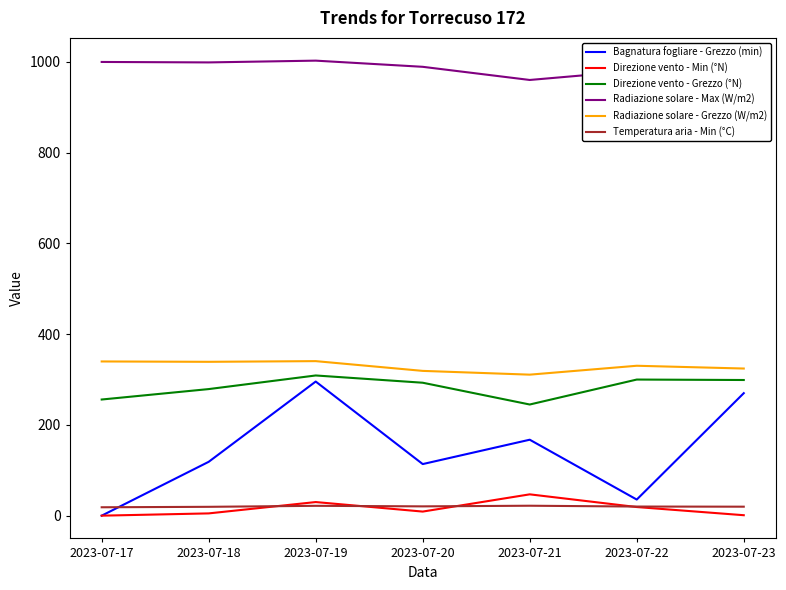

Which category has the highest value in the Bagnatura fogliare - Grezzo (min) series?

2023-07-19